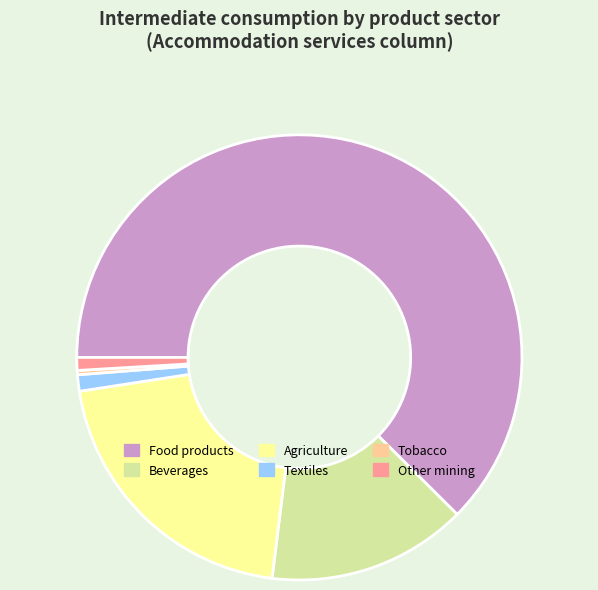

Which slice is the smallest?

Tobacco